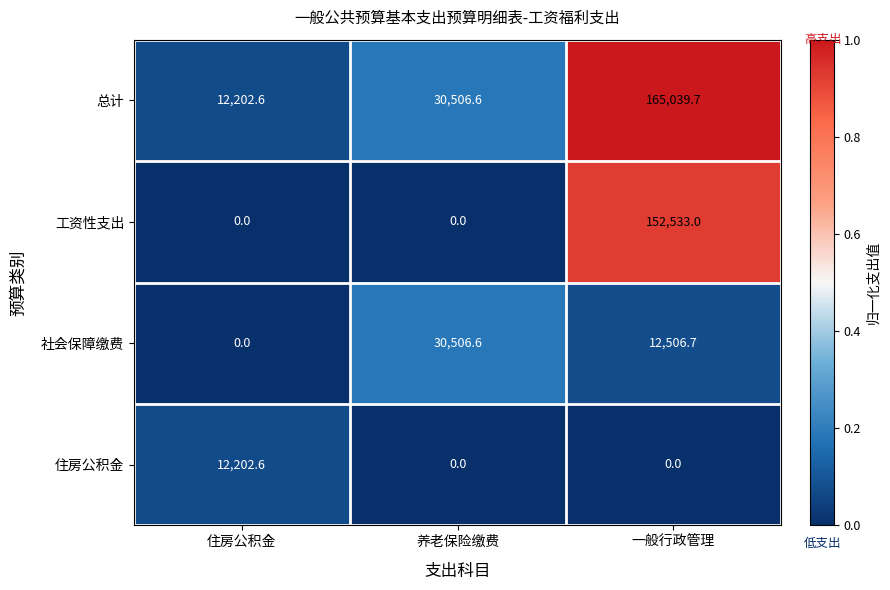

What is the approximate value of 社会保障缴费 at 养老保险缴费?

30506.6